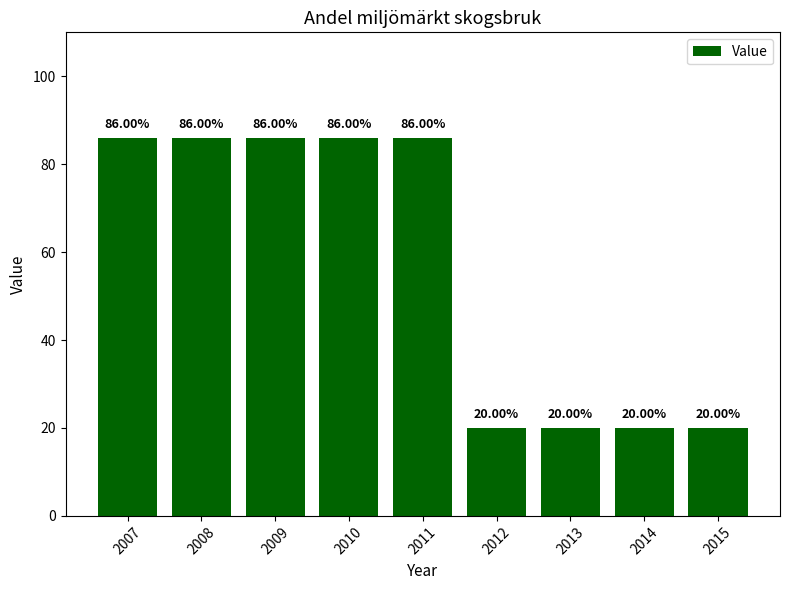

What is the difference between the second highest and second lowest values?

66